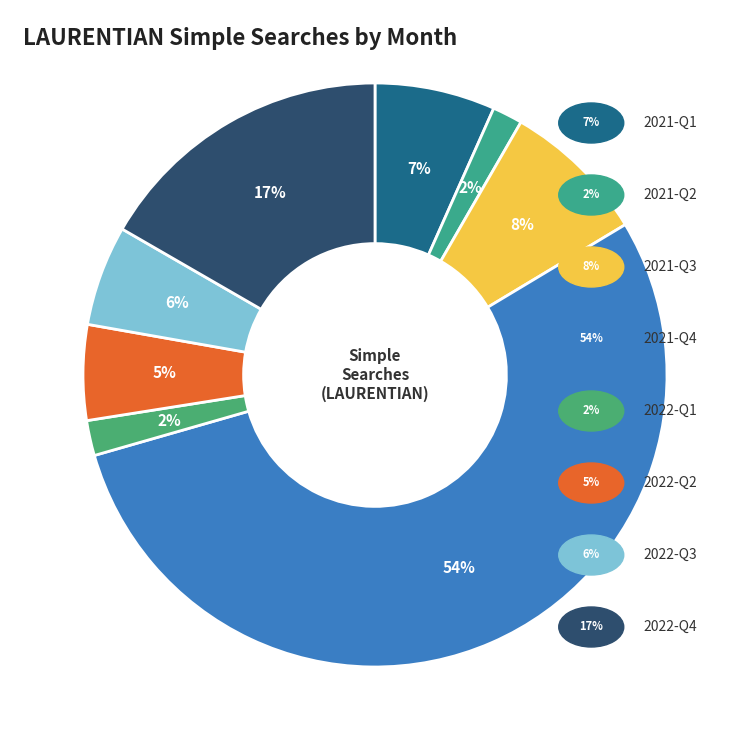

How many segments does this pie chart have?

8